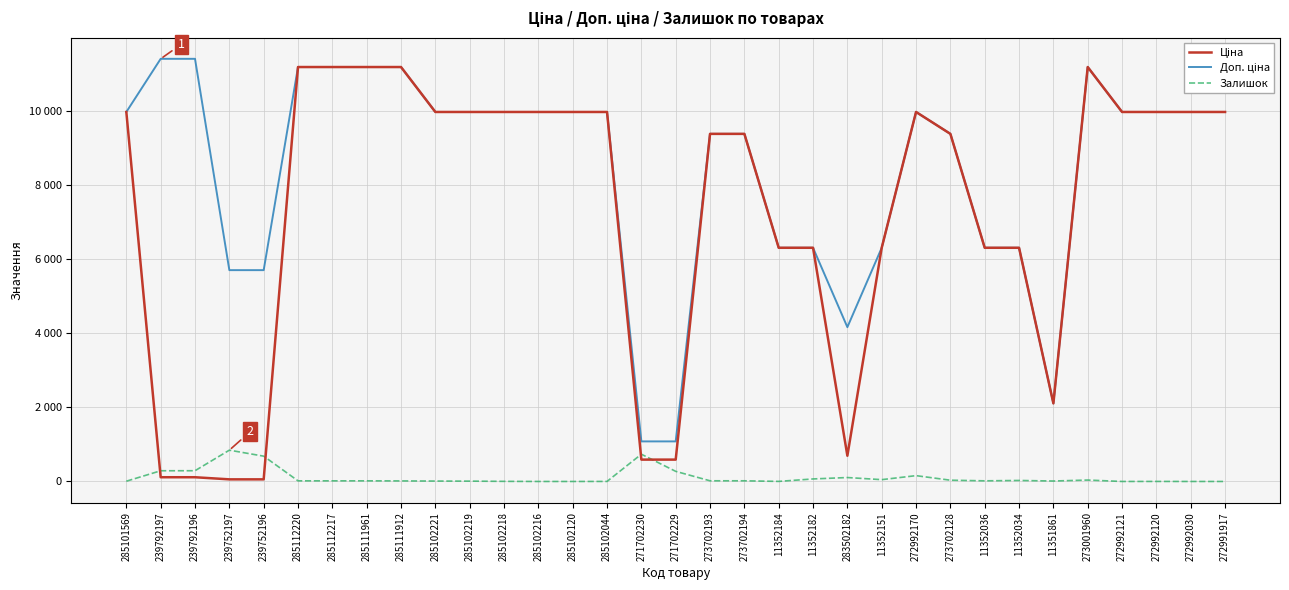

What is the difference between the Залишок values at 285112217 and 273001960?

21.0